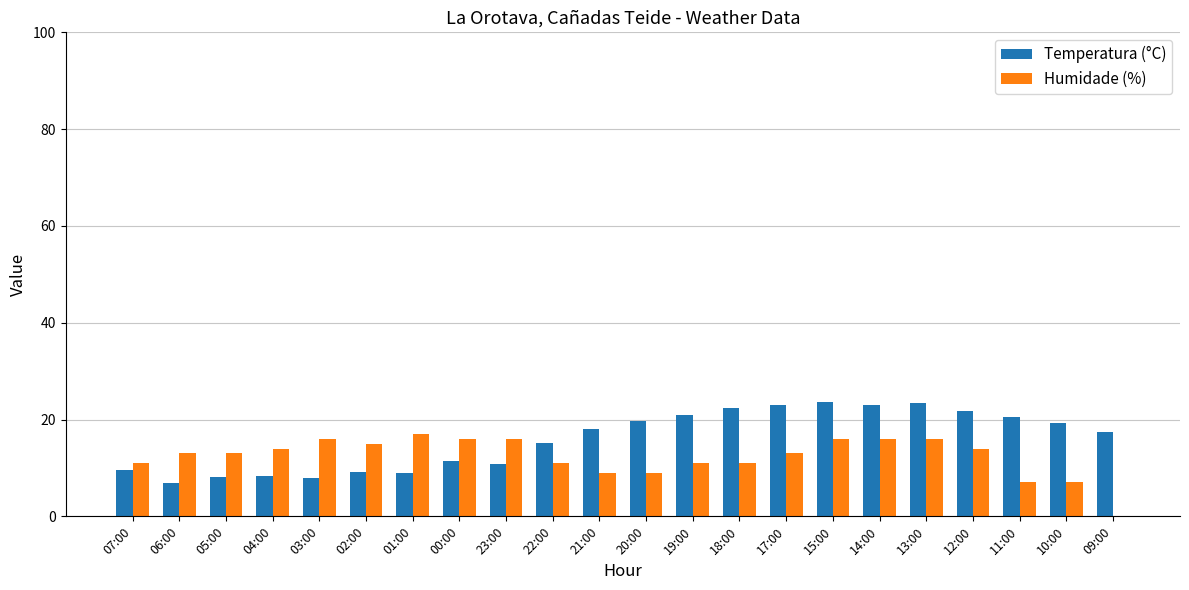

The Temperatura (°C) series shows 19.6 at 20:00. True or false?

True